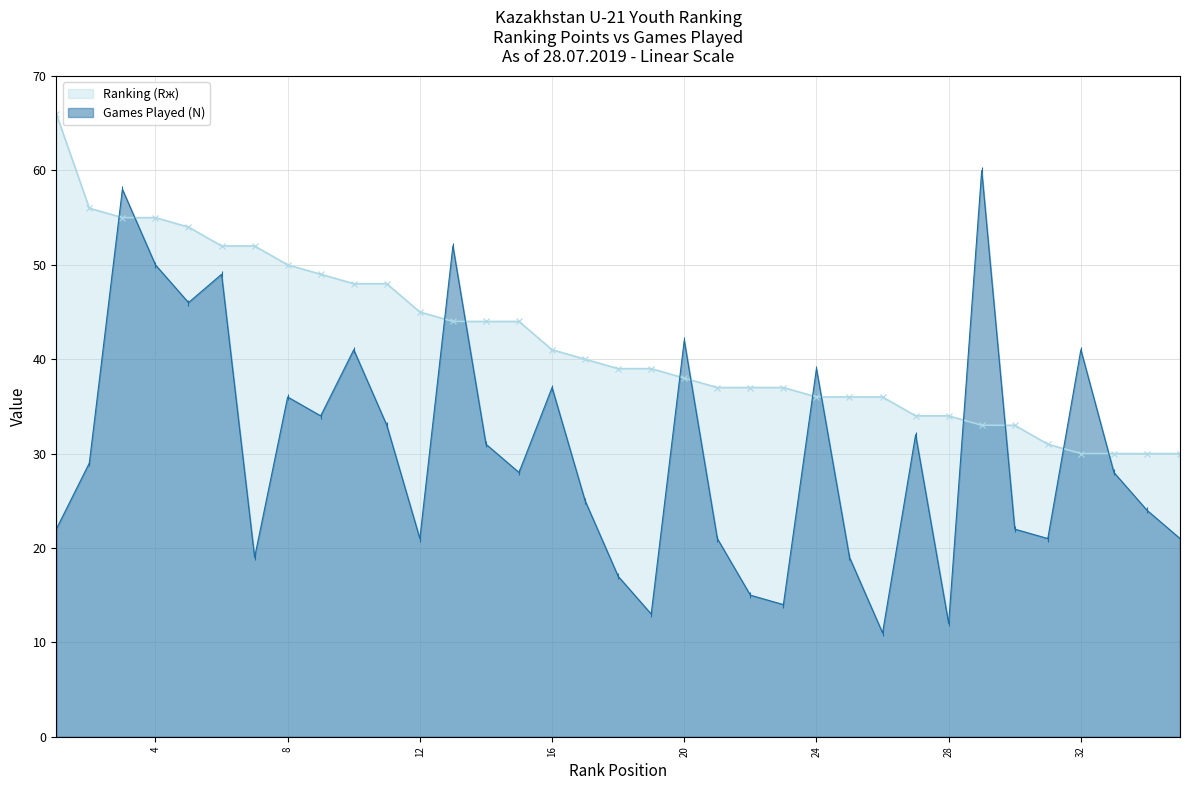

Reading left to right, what are all the values shown in this chart?

Ranking (Rж): 66	56	55	55	54	52	52	50	49	48	48	45	44	44	44	41	40	39	39	38	37	37	37	36	36	36	34	34	33	33	31	30	30	30	30
Games Played (N): 22	29	58	50	46	49	19	36	34	41	33	21	52	31	28	37	25	17	13	42	21	15	14	39	19	11	32	12	60	22	21	41	28	24	21